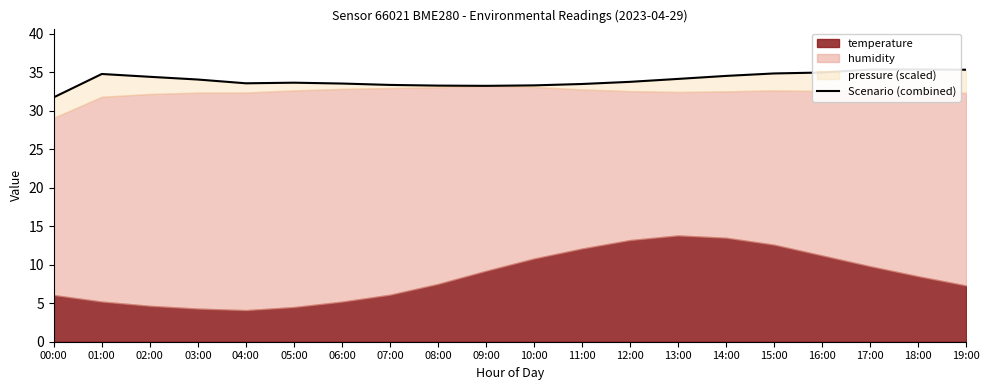

How many interior local peaks (higher than both neighbors) does the data have?

3